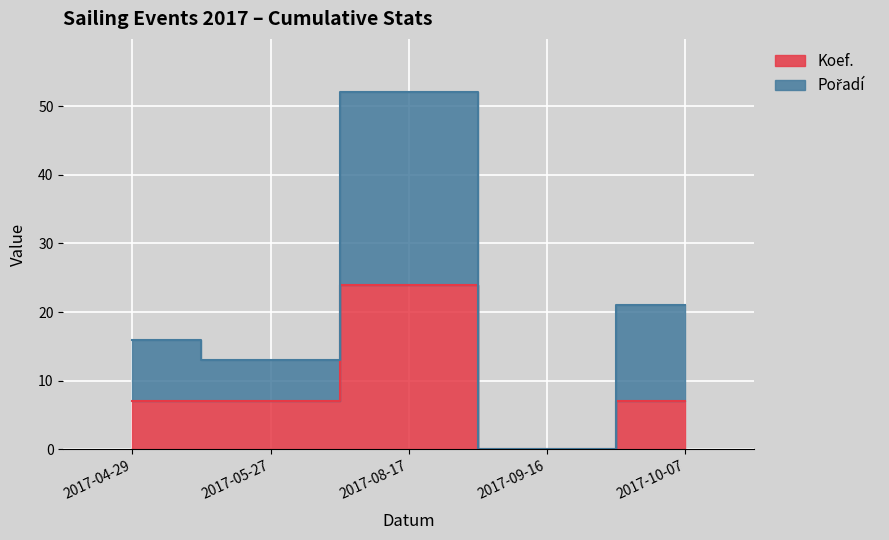

True or false: Pořadí and Koef. intersect in this chart.

False